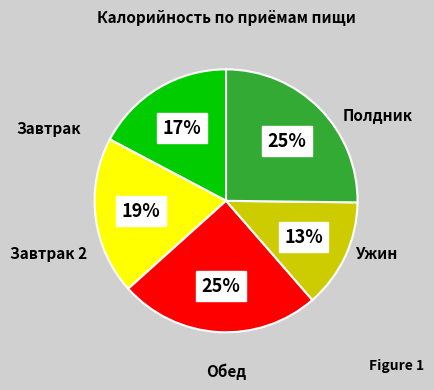

To the nearest percent, what is the average slice percentage?

20%